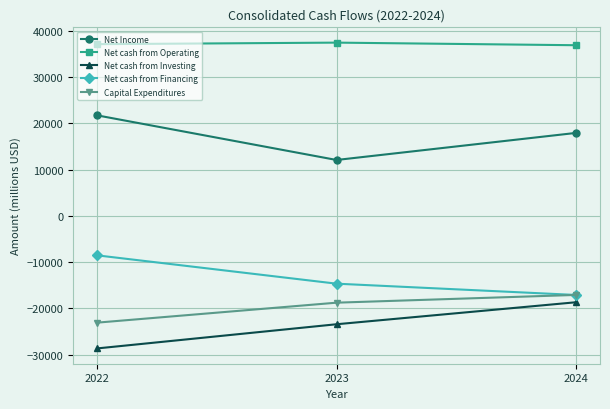

At which label does Net cash from Financing reach its peak?

2022